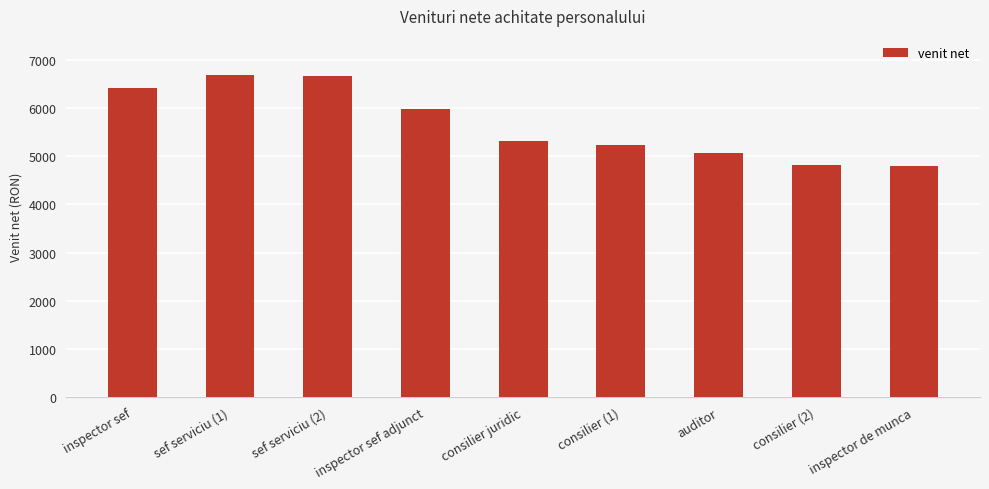

What position from the right is auditor?

3